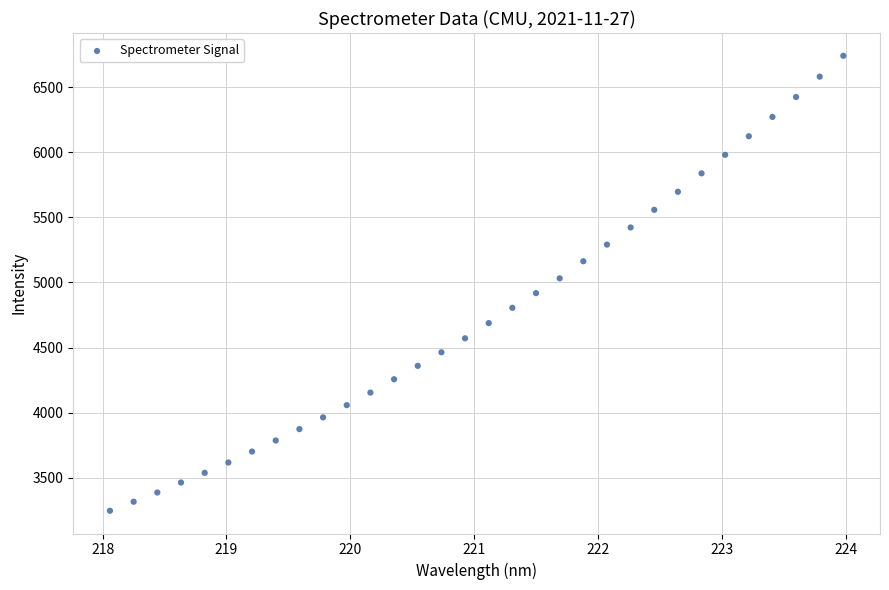

What is the range of X values (max minus min)?

5.9